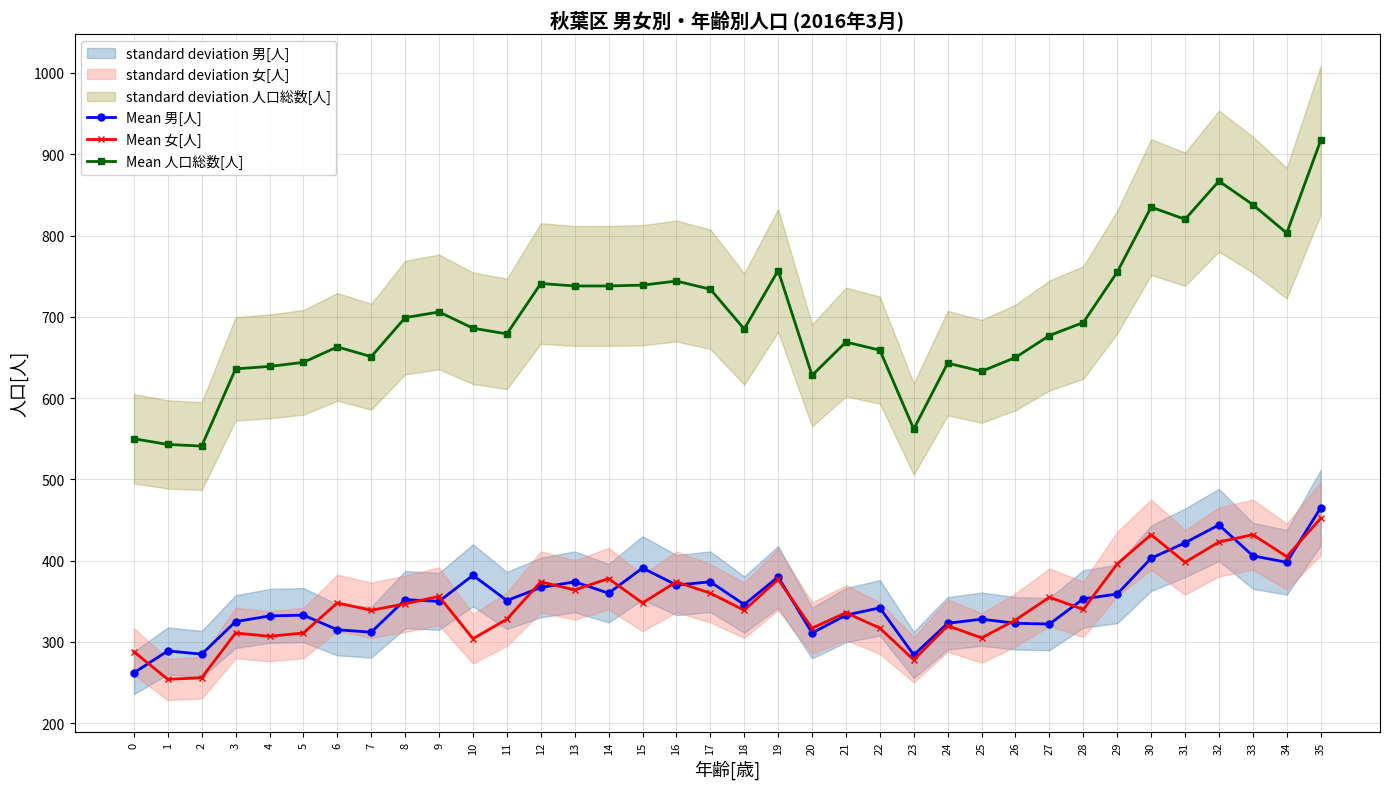

Reading left to right, transcribe all the data shown in this chart.

Mean 男[人]: 262	289	285	325	332	333	315	312	352	350	382	351	367	374	360	391	370	374	346	380	311	333	342	284	323	328	323	322	353	359	403	422	444	406	398	465
Mean 女[人]: 288	254	256	311	307	311	348	339	347	356	304	328	374	364	378	348	374	360	339	377	317	336	317	278	320	305	327	355	340	396	432	398	423	432	405	452
Mean 人口総数[人]: 550	543	541	636	639	644	663	651	699	706	686	679	741	738	738	739	744	734	685	757	628	669	659	562	643	633	650	677	693	755	835	820	867	838	803	917